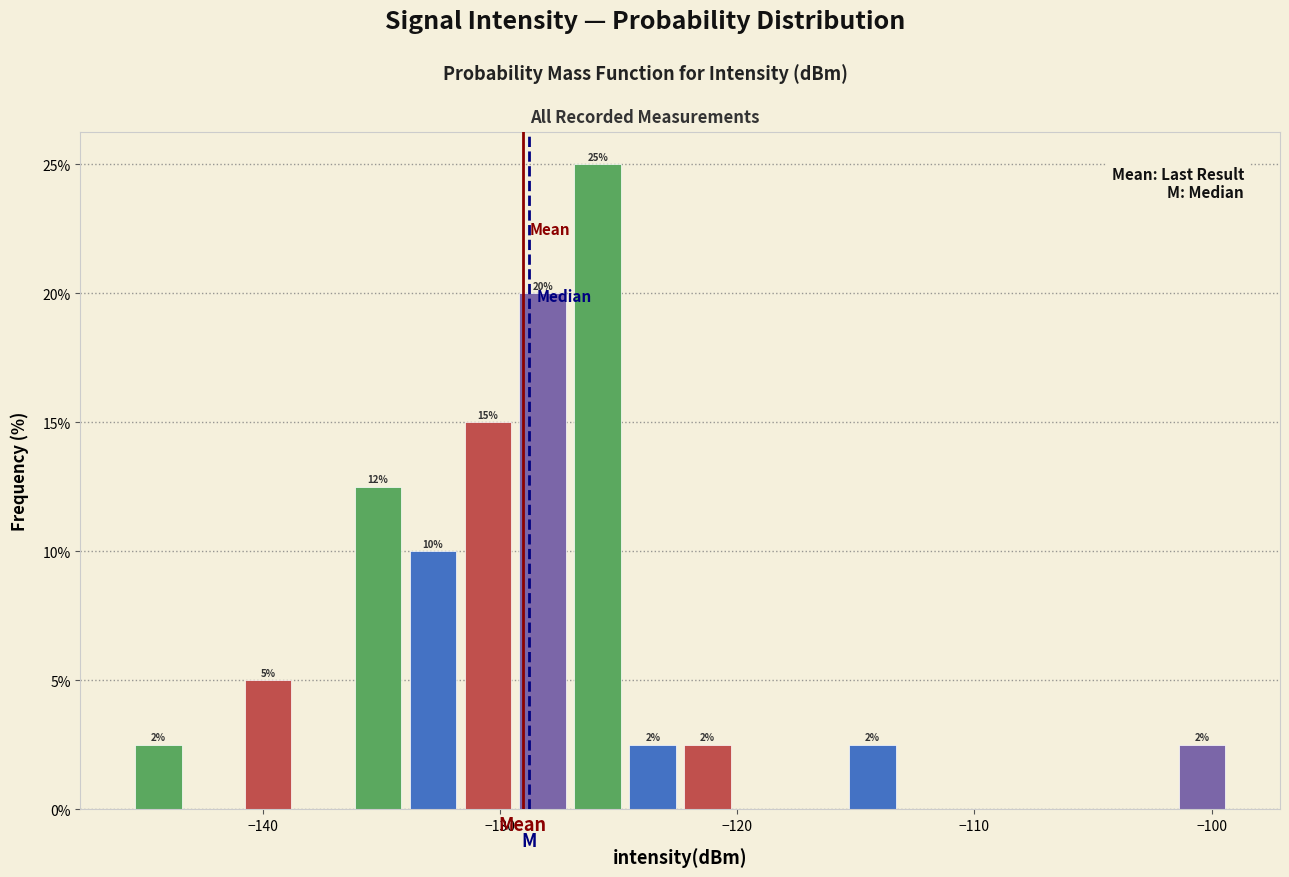

Around what value on the x-axis is the tallest bar? Give the approximate position of its centre, as read against the axis.

-126